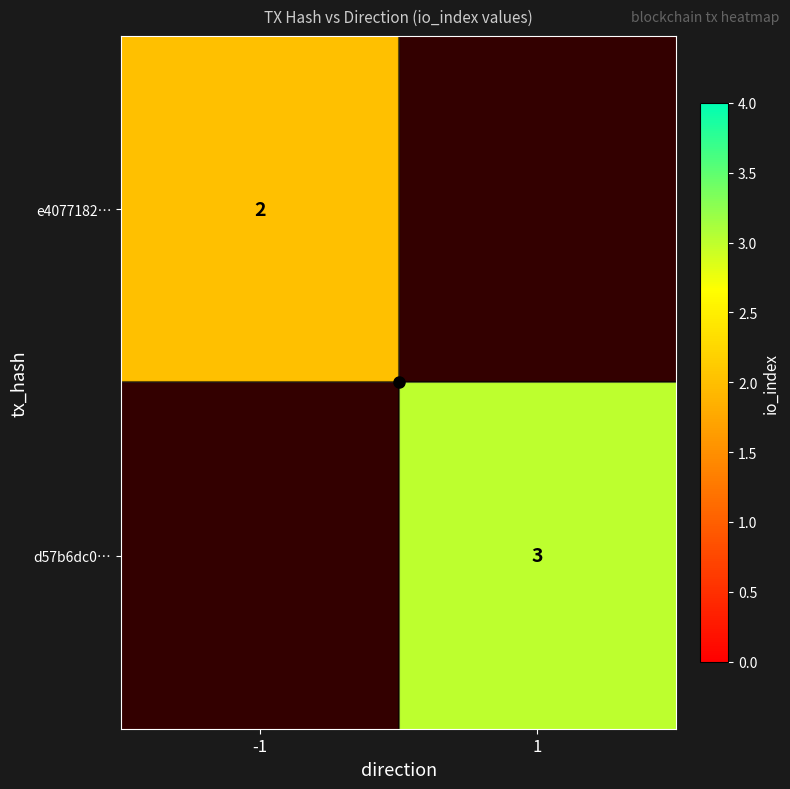

Where is e4077182… nearest to the value 2?

-1